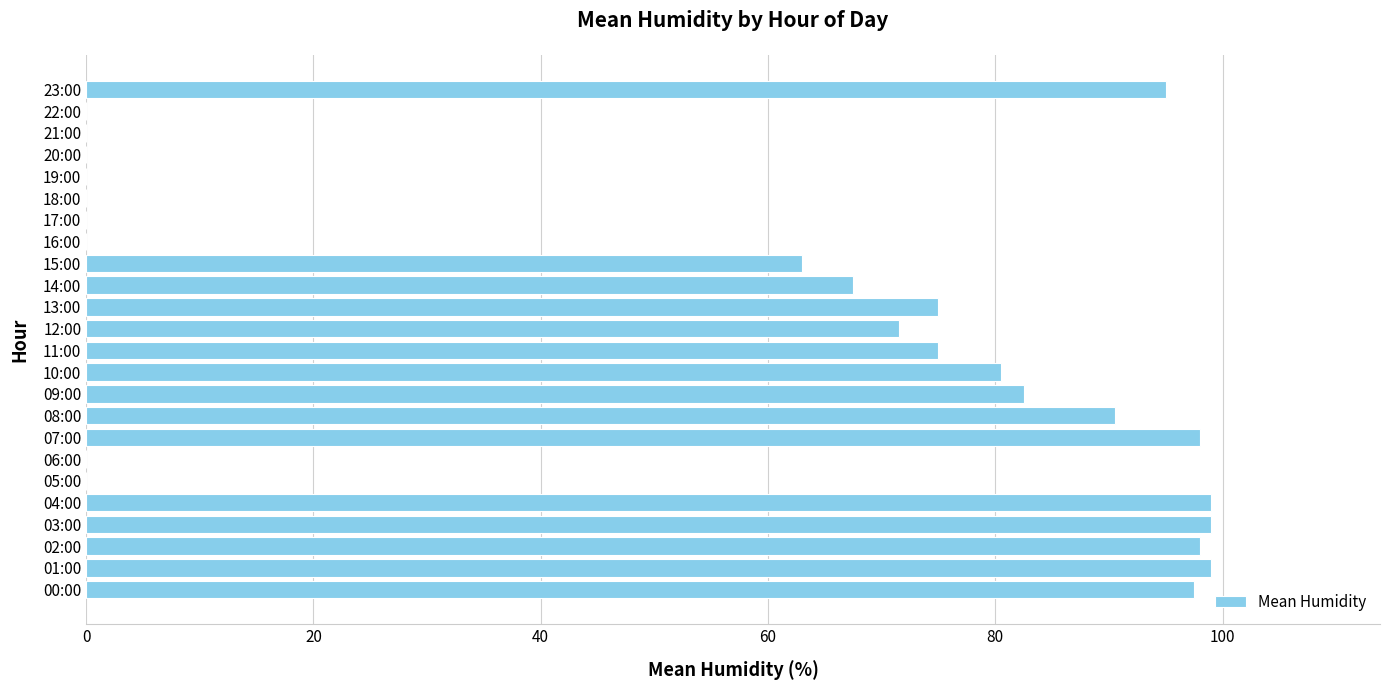

At which label is the value closest to 49?

15:00